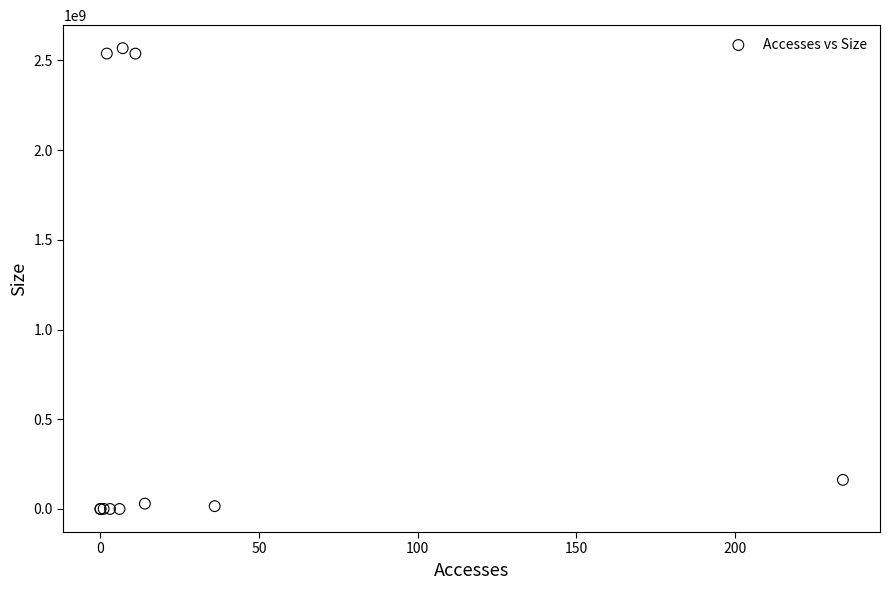

What Y value in the scatter plot is closest to 1283732383?

162158303